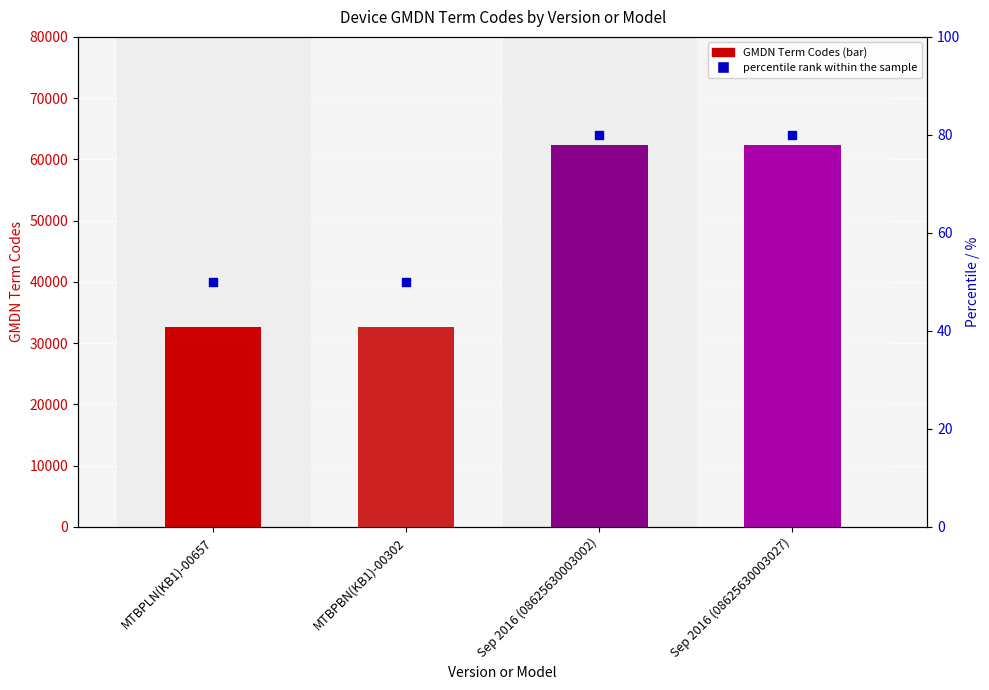

Is the value of percentile rank within the sample at MTBPLN(KB1)-00657 greater than the value of GMDN Term Codes at Sep 2016 (08625630003027)?

No